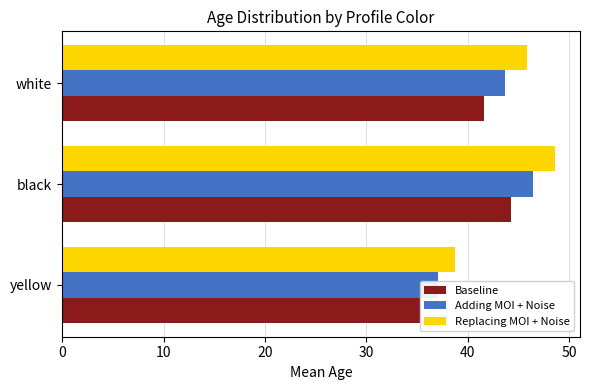

What is the maximum value for Replacing MOI + Noise?

48.6